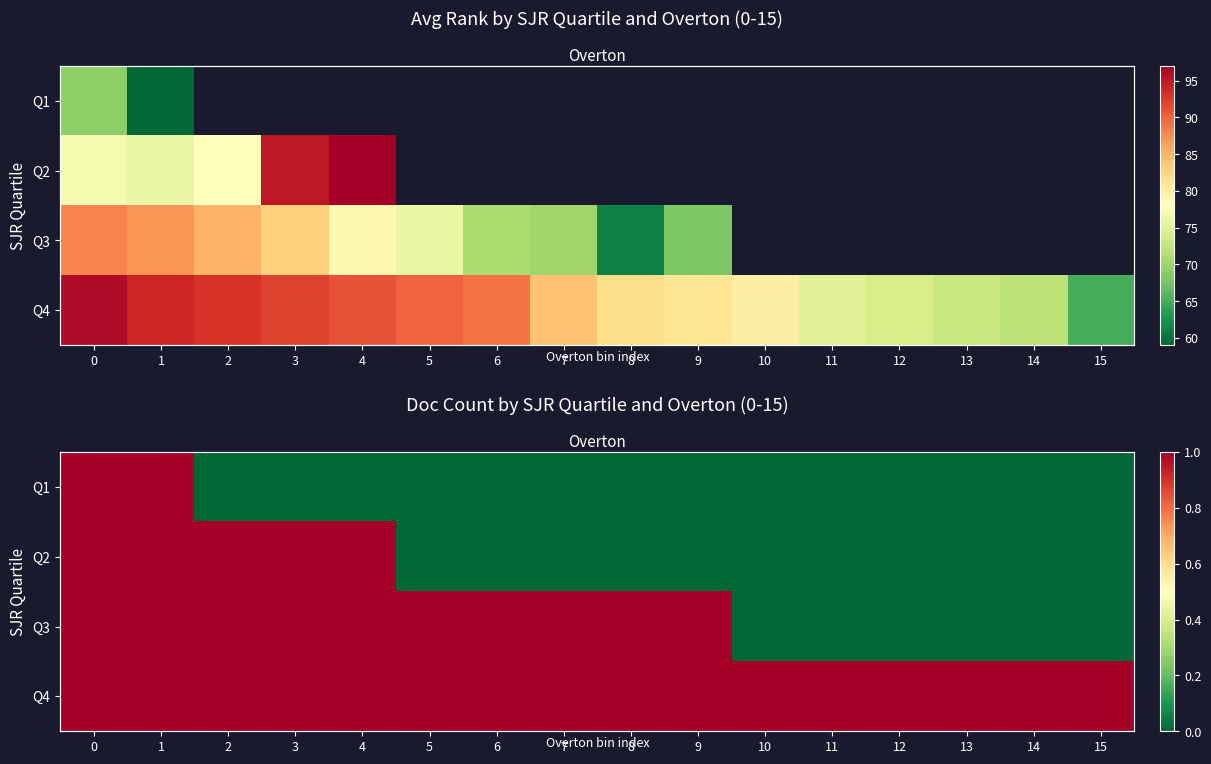

Which category has the lowest value across all series?

2